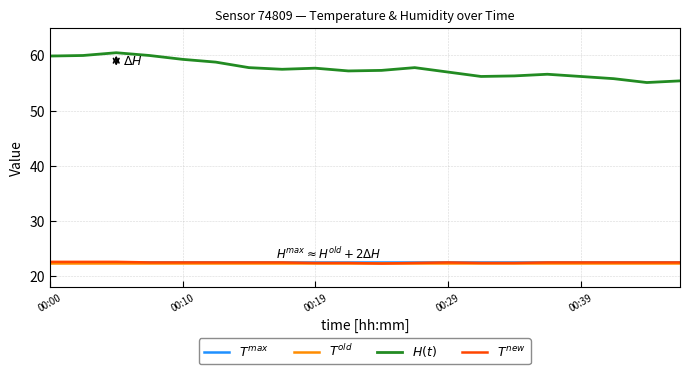

What is the difference between the maximum and second lowest values in the temperature series?

0.2